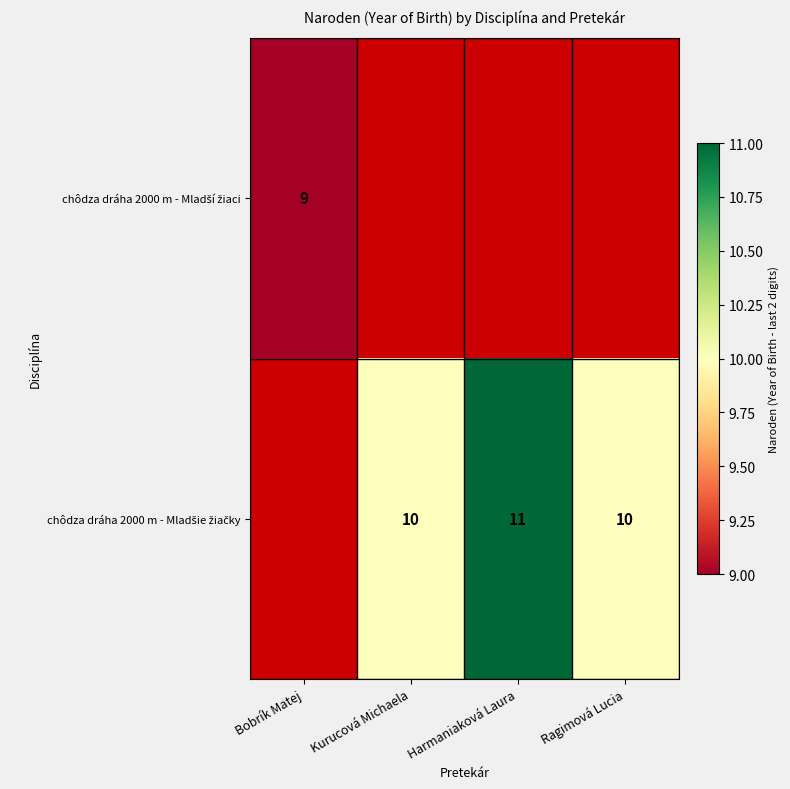

Which label corresponds to the smallest value in the chart?

Kurucová Michaela